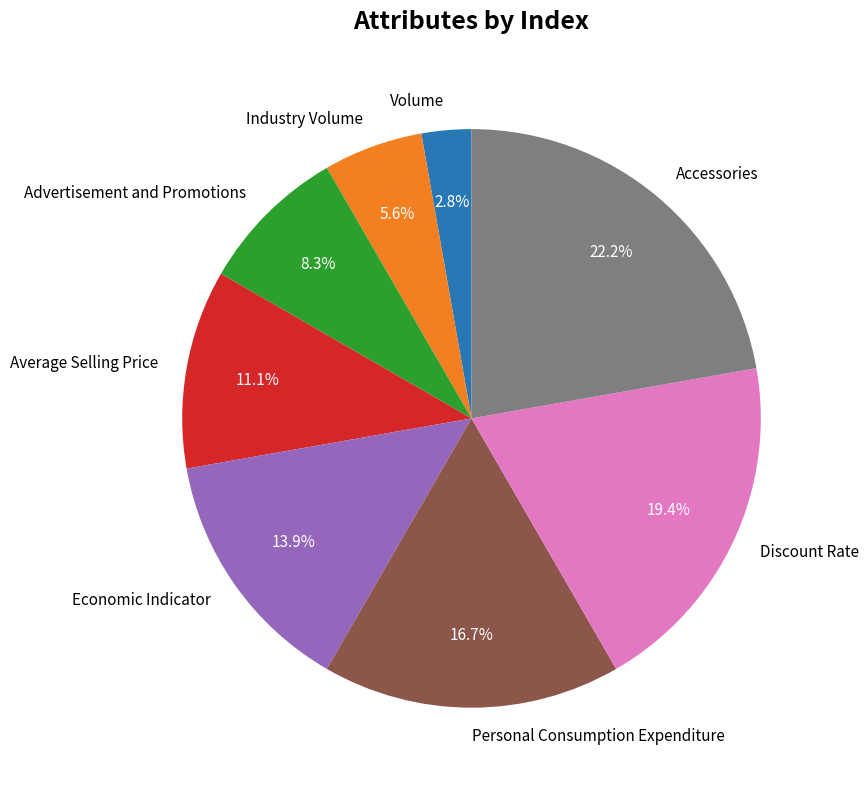

The Personal Consumption Expenditure slice represents 17% of the pie. True or false?

True